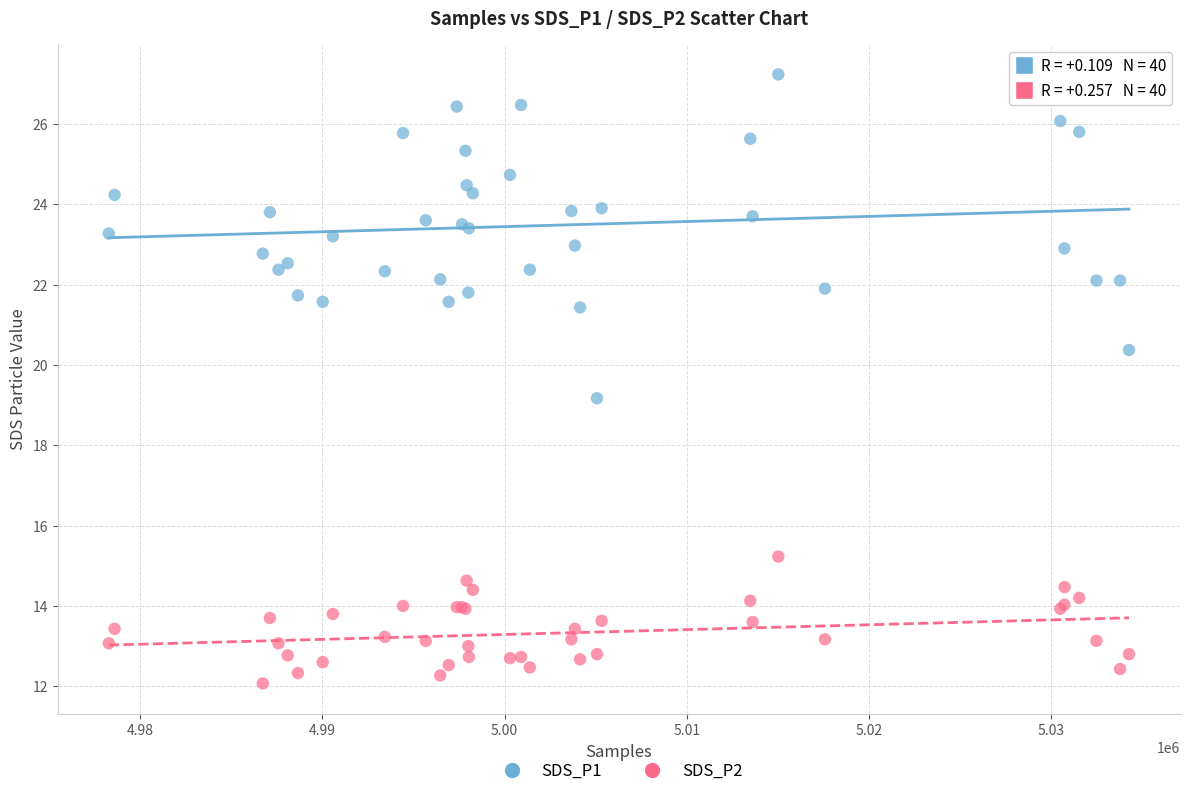

Which series contains the highest Y value?

SDS_P1